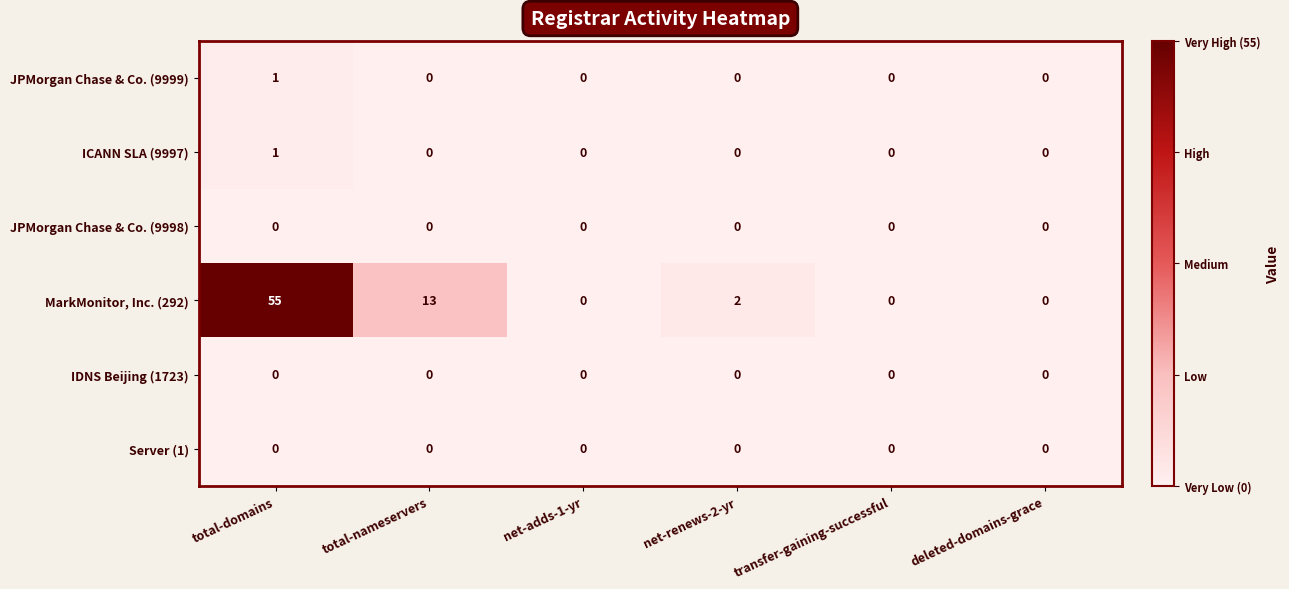

Which series changed the most between total-domains and transfer-gaining-successful?

MarkMonitor, Inc. (292)